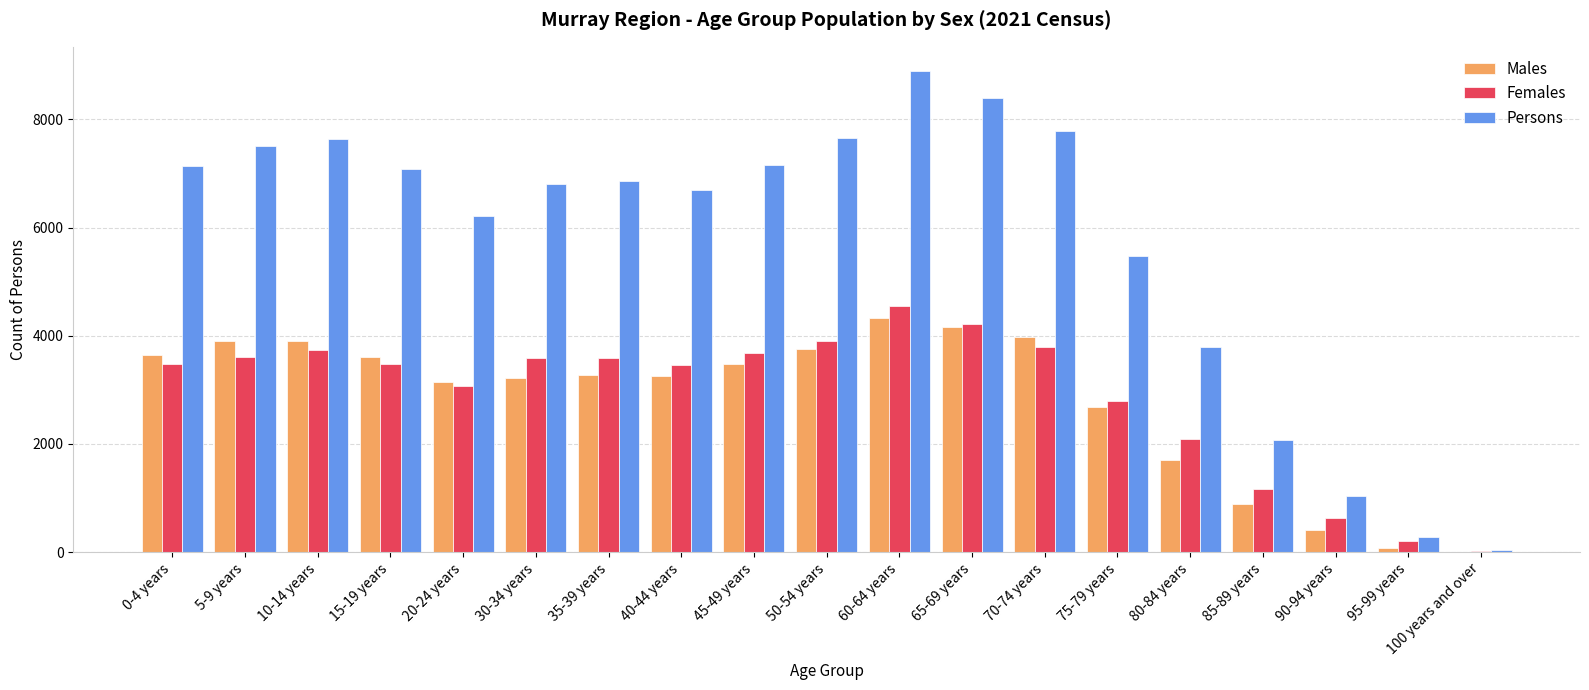

Which series changed the most between 70-74 years and 80-84 years?

Persons